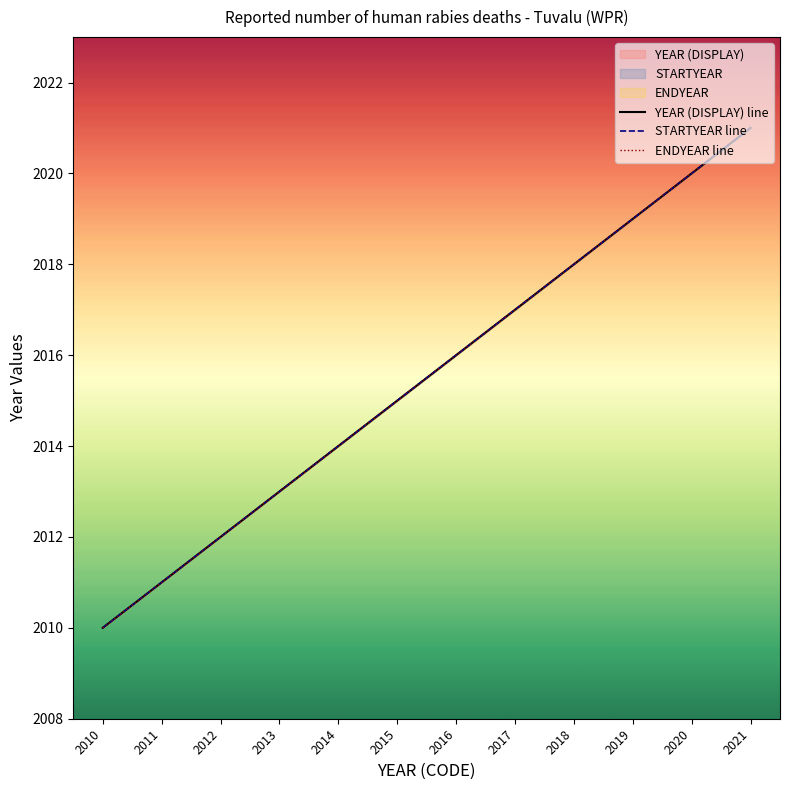

The value of YEAR (DISPLAY) line at 2014 is 2014. True or false?

True